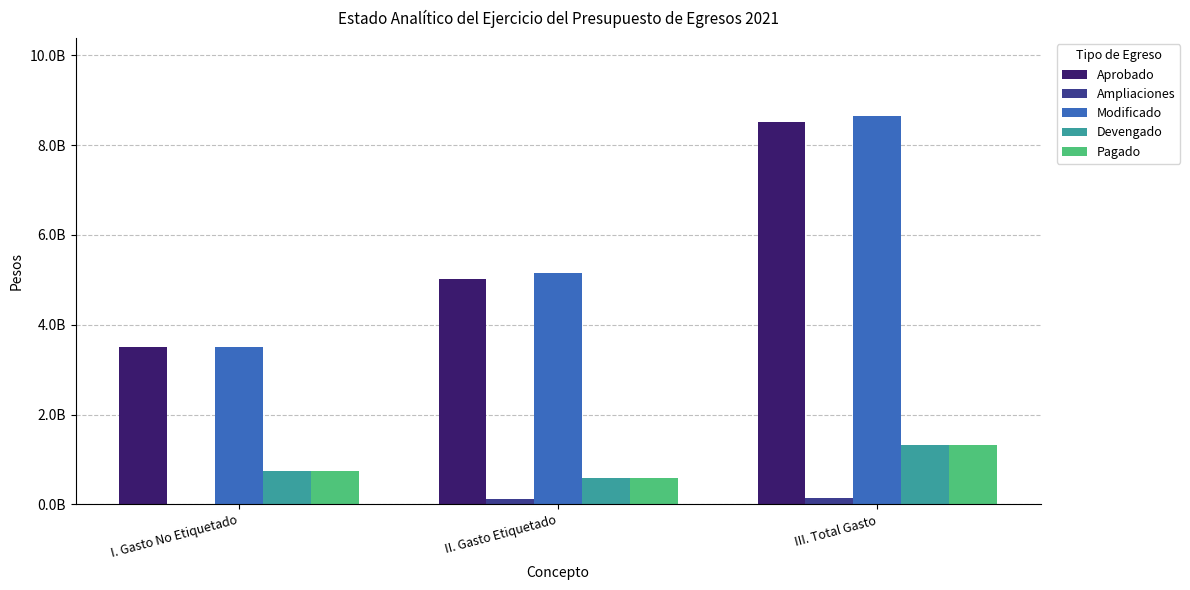

What is the total value across all series at I. Gasto No Etiquetado?

8494296987.5